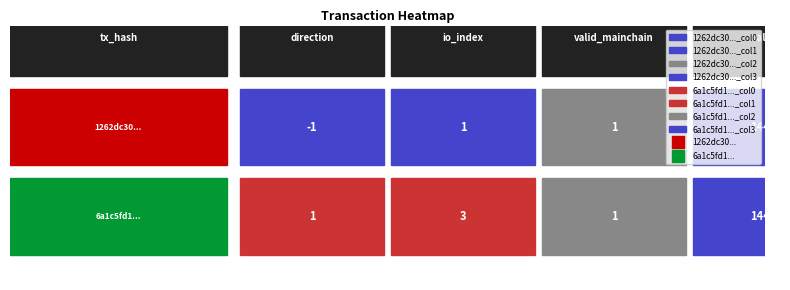

True or false: 6a1c5fd1... has a value of 144.4 at 3.

True